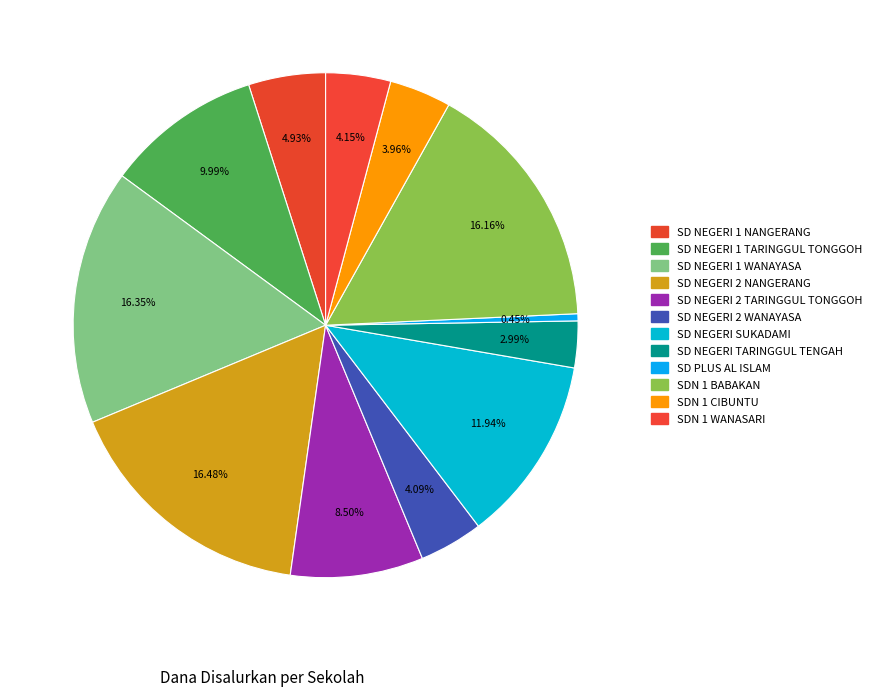

Rank the categories by value from highest to lowest.

SD NEGERI 2 NANGERANG, SD NEGERI 1 WANAYASA, SDN 1 BABAKAN, SD NEGERI SUKADAMI, SD NEGERI 1 TARINGGUL TONGGOH, SD NEGERI 2 TARINGGUL TONGGOH, SD NEGERI 1 NANGERANG, SDN 1 WANASARI, SD NEGERI 2 WANAYASA, SDN 1 CIBUNTU, SD NEGERI TARINGGUL TENGAH, SD PLUS AL ISLAM